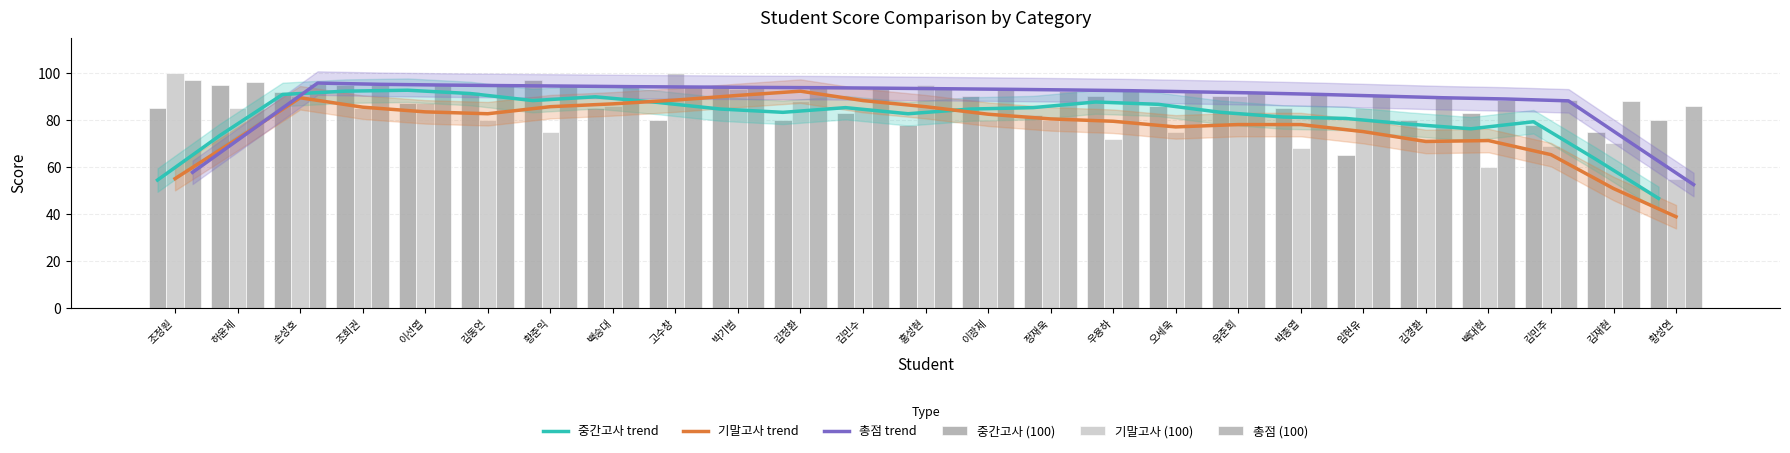

What is the difference between the second highest and second lowest values in the 기말고사 trend series?

39.6